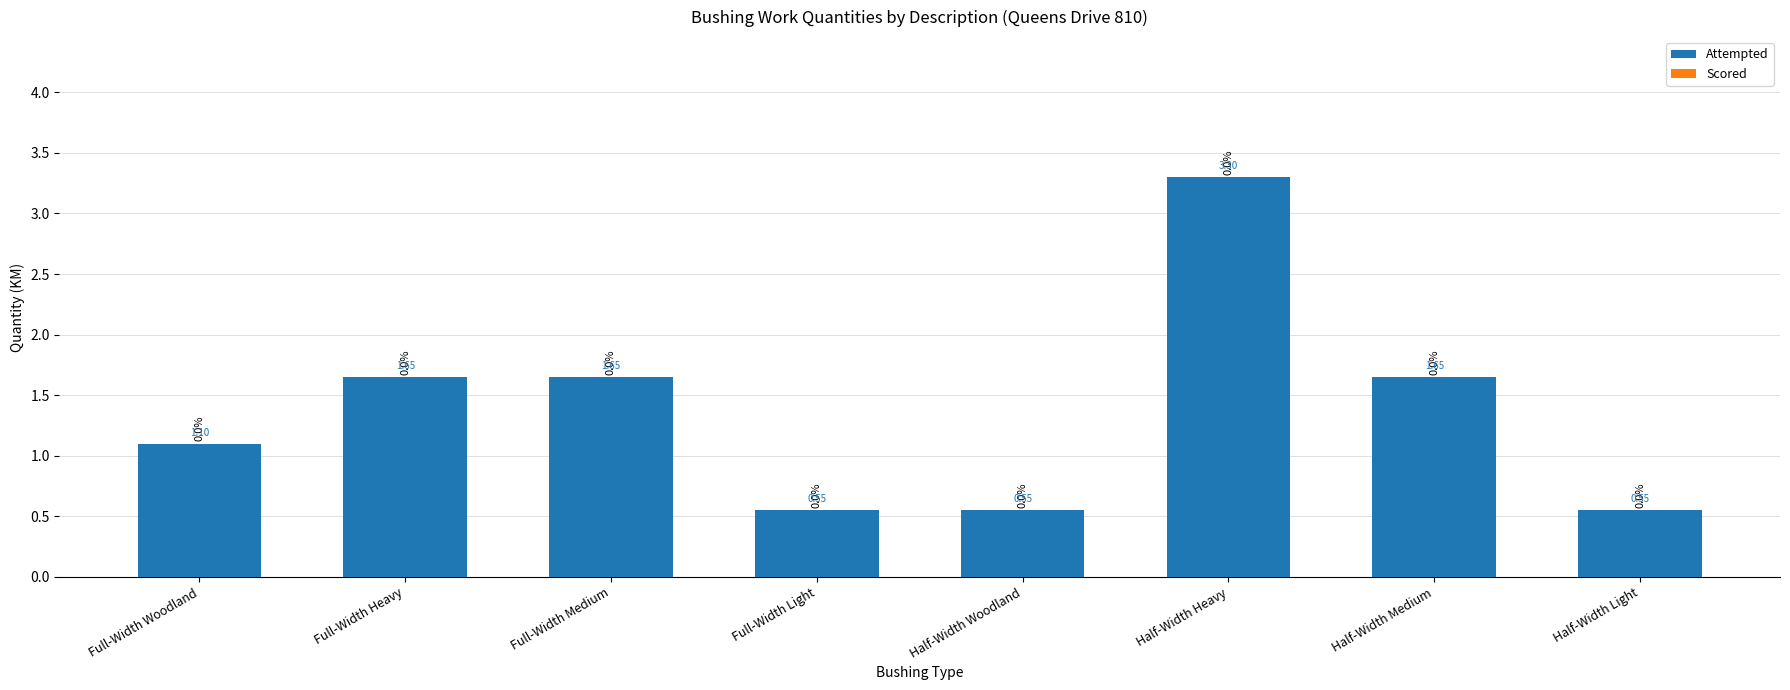

Where does the data first go above 1?

Full-Width Woodland